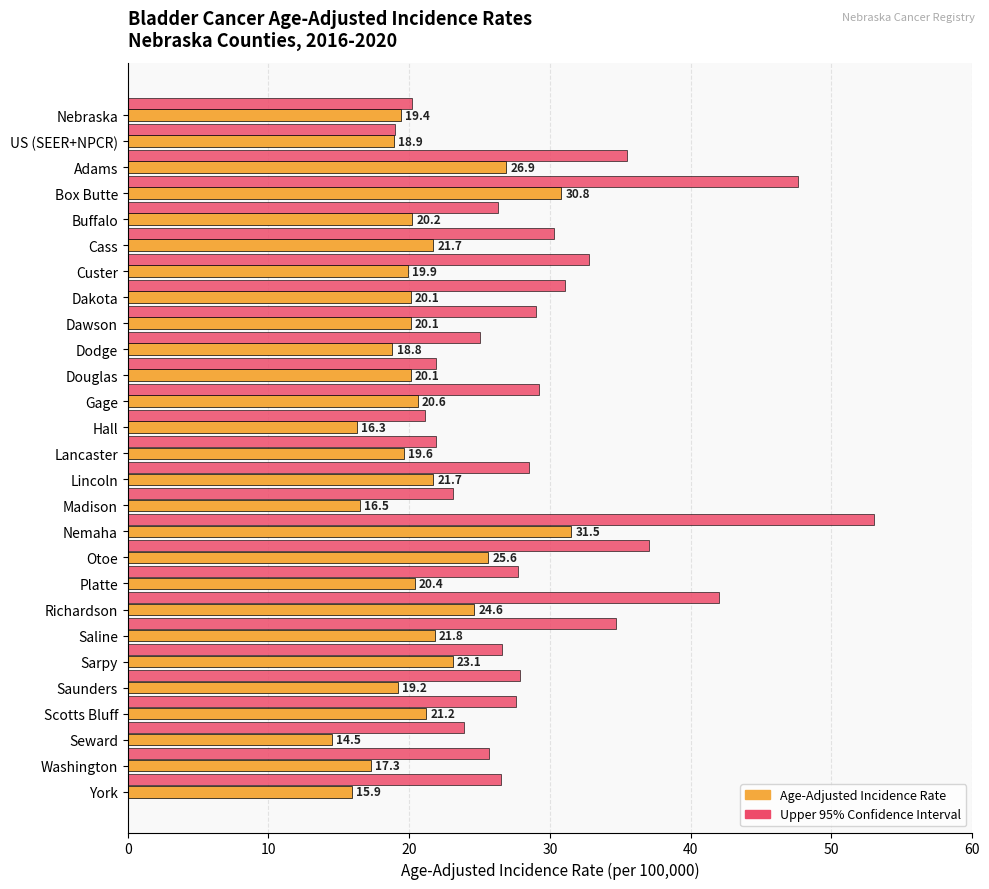

Rank the series by their maximum value, from highest to lowest.

Upper 95% Confidence Interval, Age-Adjusted Incidence Rate